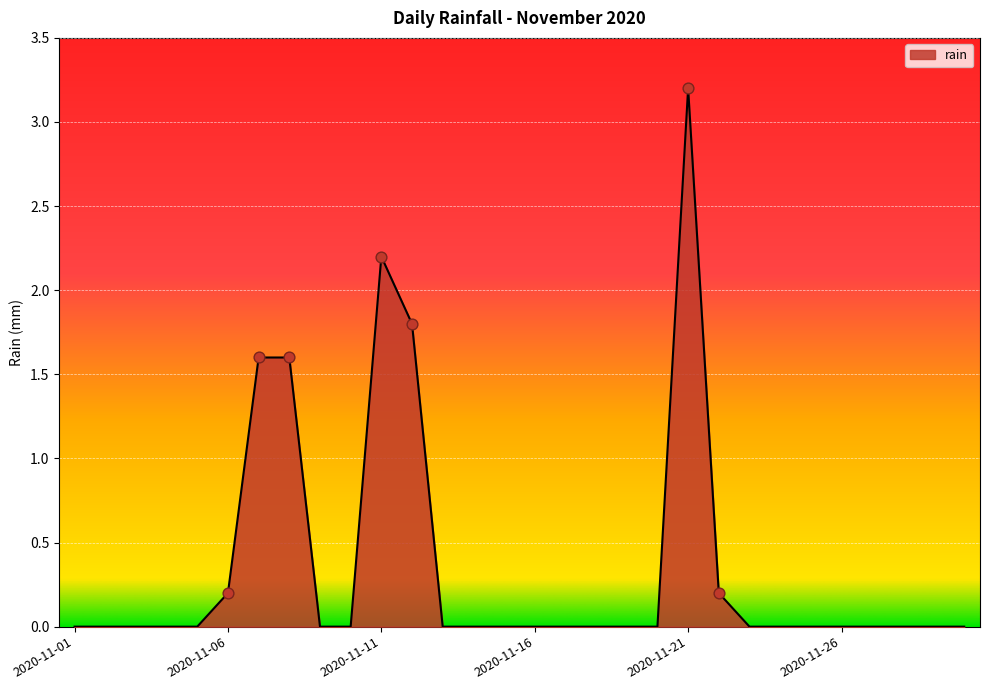

What is the difference between the maximum and minimum values?

3.2